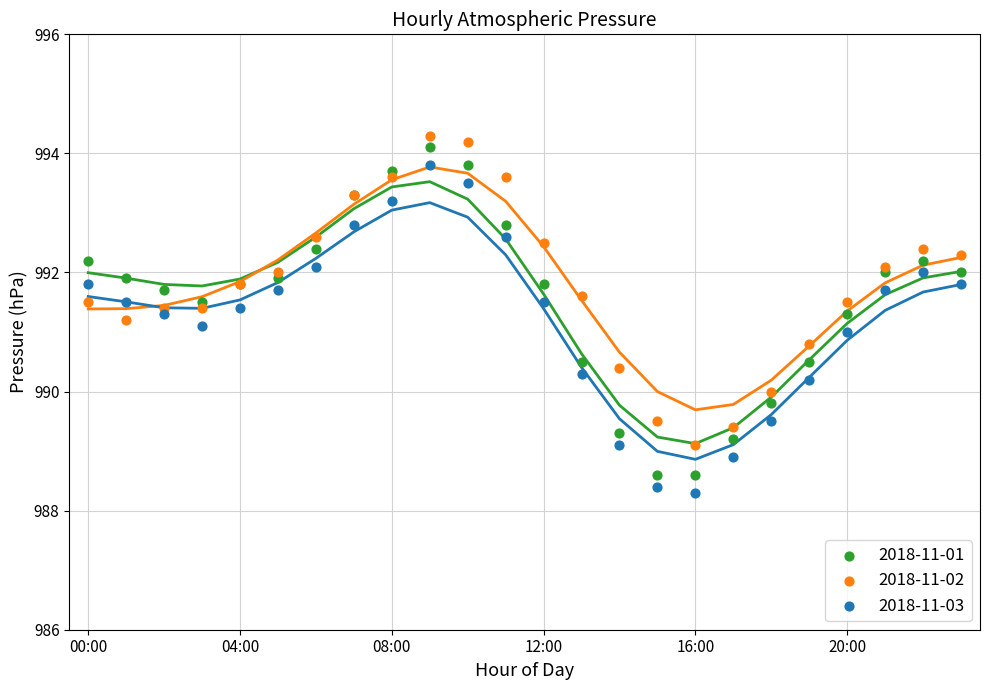

Which series has the largest Y range (max minus min)?

2018-11-01